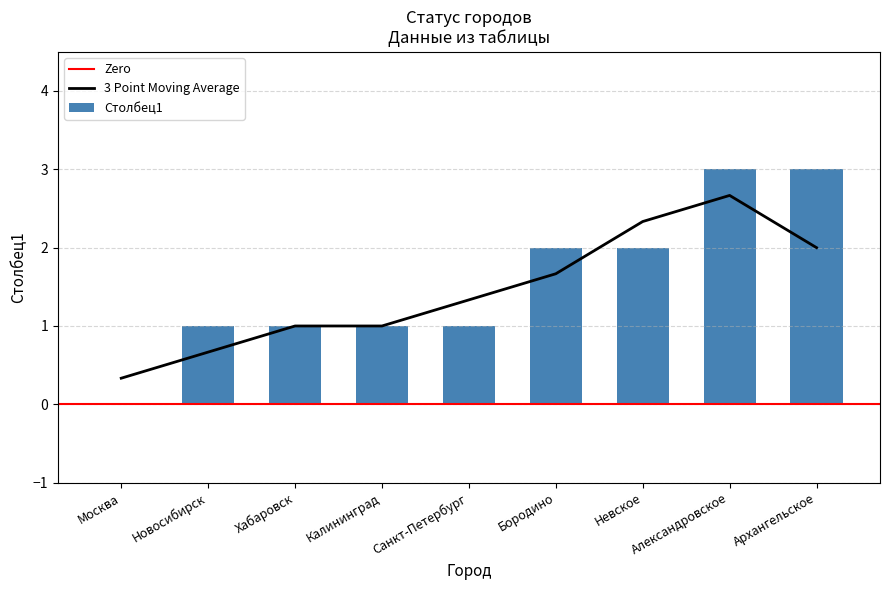

Reading left to right, what are all the values shown in this chart?

Москва=0	Новосибирск=1	Хабаровск=1	Калининград=1	Санкт-Петербург=1	Бородино=2	Невское=2	Александровское=3	Архангельское=3